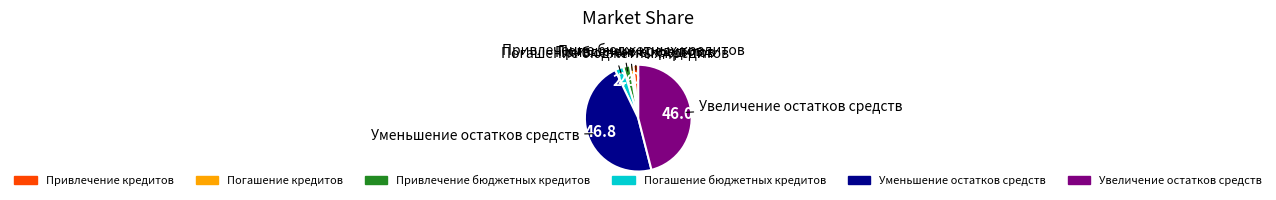

Which category has the biggest portion of the pie?

Уменьшение остатков средств